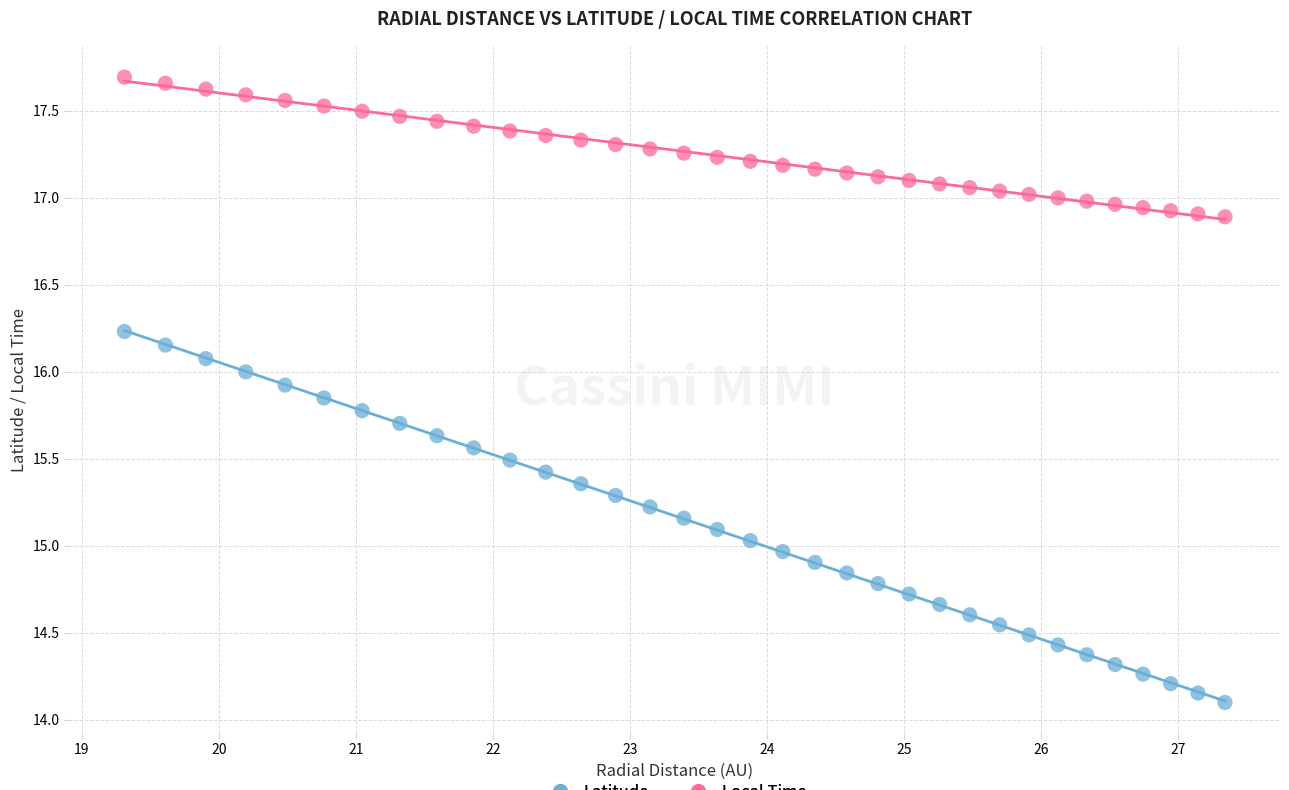

Which series contains the highest Y value?

Local Time